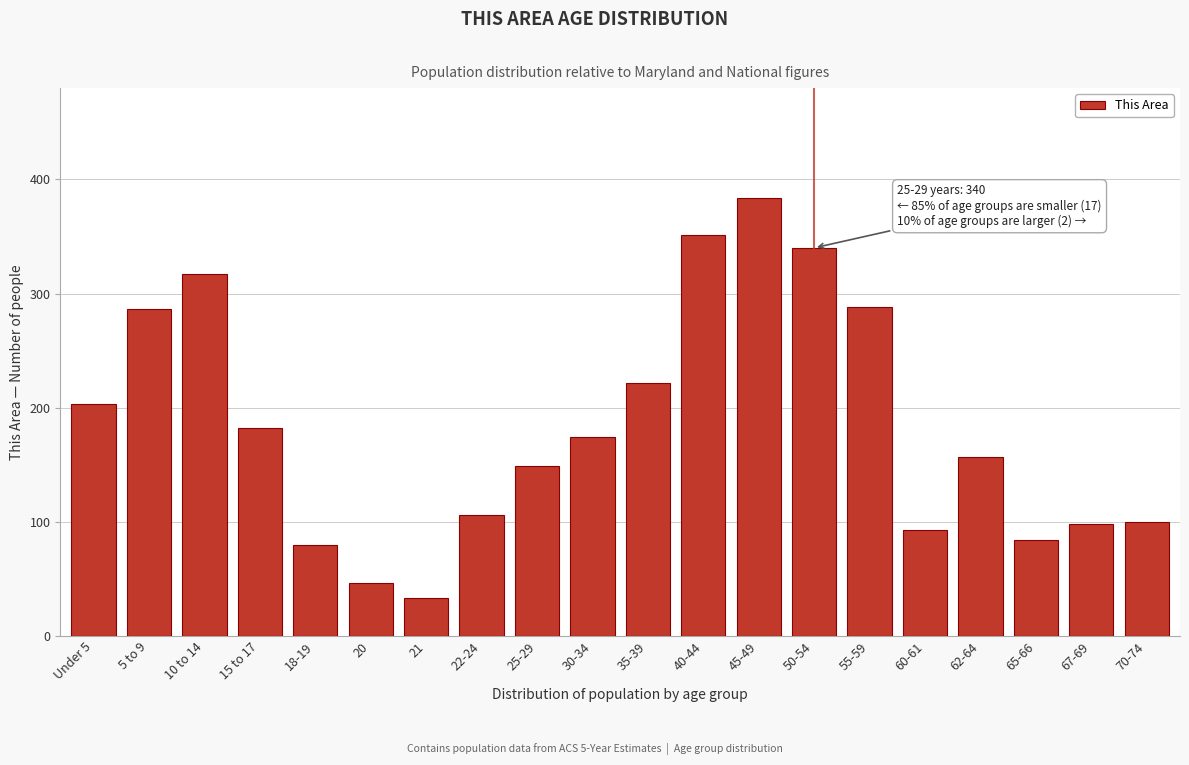

Reading left to right, extract all data points from this chart.

203	286	317	182	80	46	33	106	149	174	222	351	384	340	288	93	157	84	98	100